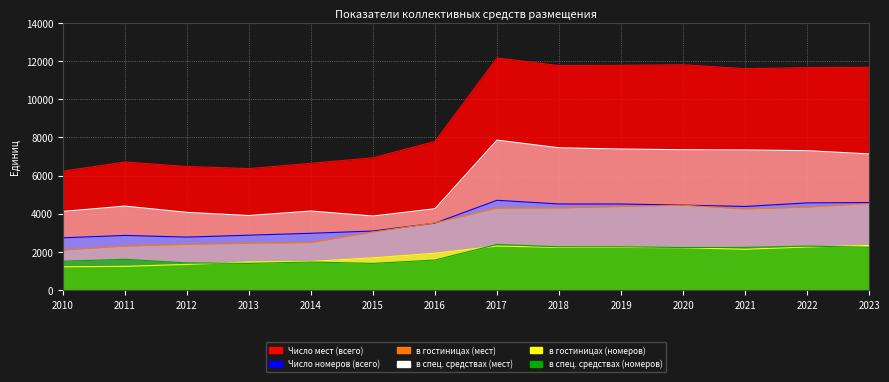

Reading left to right, extract all data points from this chart.

Число мест (всего): 6233	6714	6479	6368	6644	6933	7792	12163	11764	11777	11807	11600	11658	11674
Число номеров (всего): 2743	2868	2781	2881	2981	3099	3513	4709	4515	4514	4457	4385	4572	4591
в гостиницах (мест): 2108	2310	2403	2459	2498	3050	3526	4304	4306	4384	4450	4256	4350	4538
в спец. средствах (мест): 4125	4404	4076	3909	4146	3883	4266	7859	7458	7393	7357	7344	7308	7136
в гостиницах (номеров): 1225	1250	1351	1479	1505	1696	1935	2312	2242	2242	2222	2143	2263	2342
в спец. средствах (номеров): 1518	1618	1430	1402	1476	1403	1578	2397	2273	2272	2235	2242	2309	2249